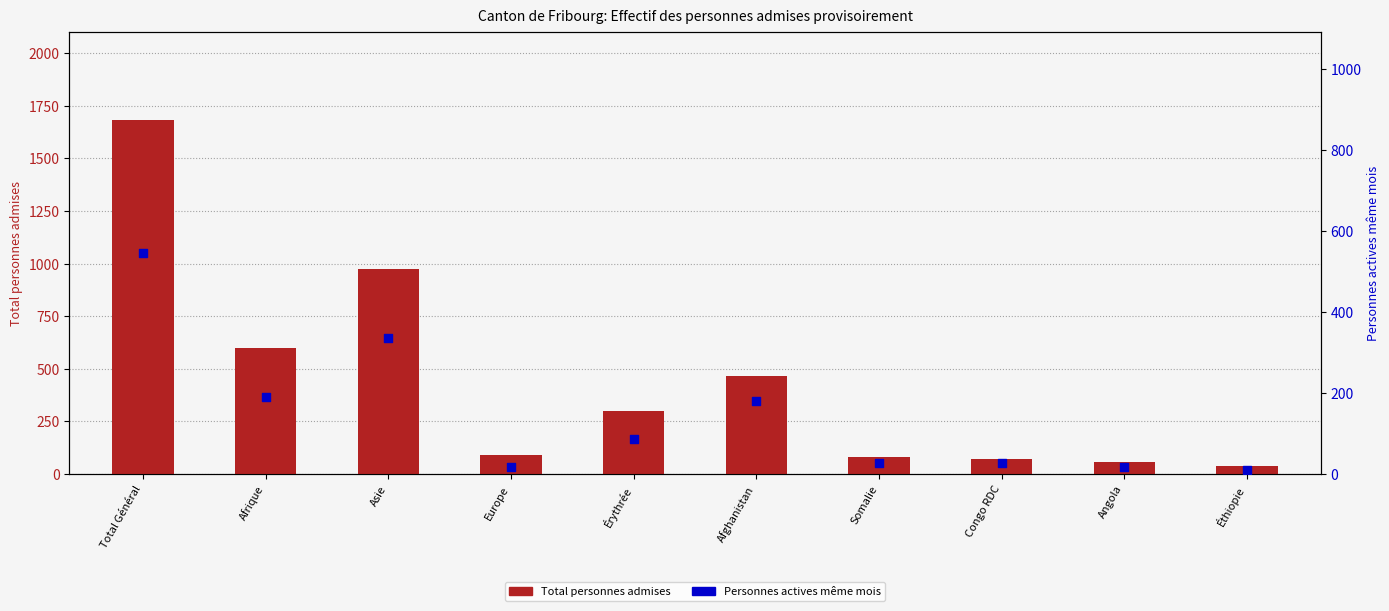

At which category is the sum across all series the highest?

Total Général